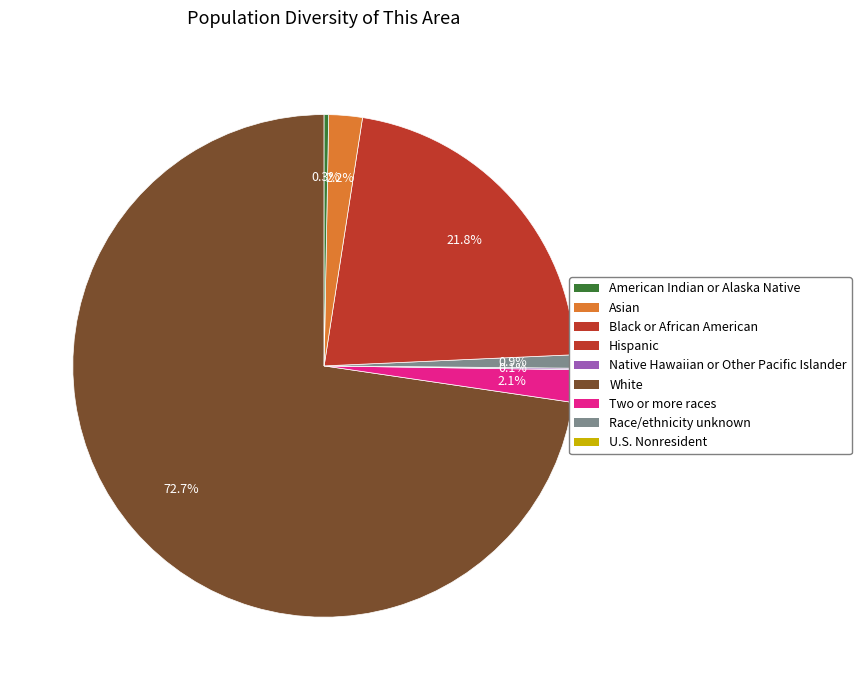

Is there a majority slice in this chart?

Yes